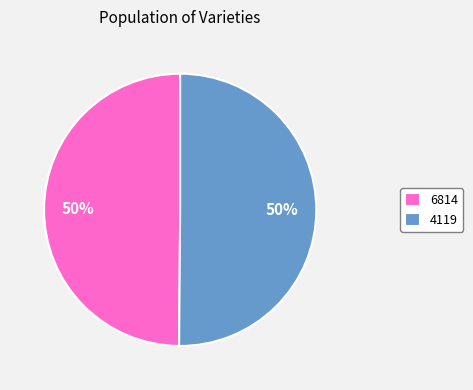

What percentage is the 6814 slice, to the nearest percent?

50%